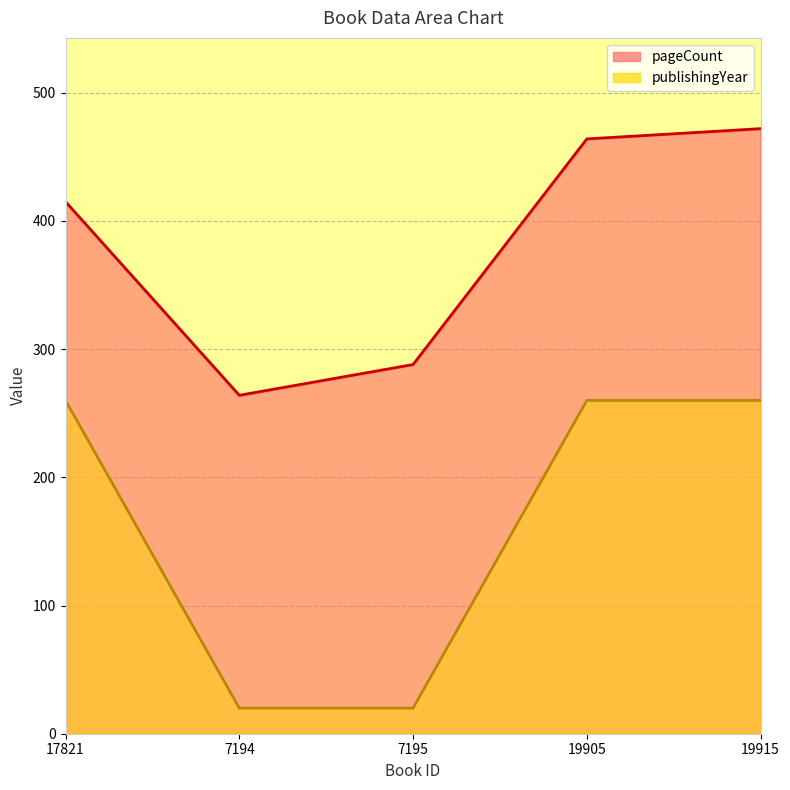

Reading left to right, extract all data points from this chart.

pageCount: 17821=415	7194=264	7195=288	19905=464	19915=472
publishingYear: 17821=260	7194=20	7195=20	19905=260	19915=260